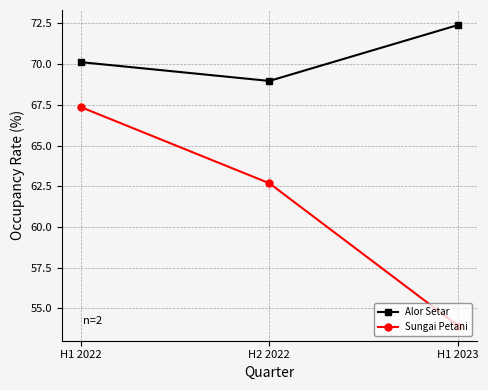

What is the sum of all Alor Setar values?

211.5